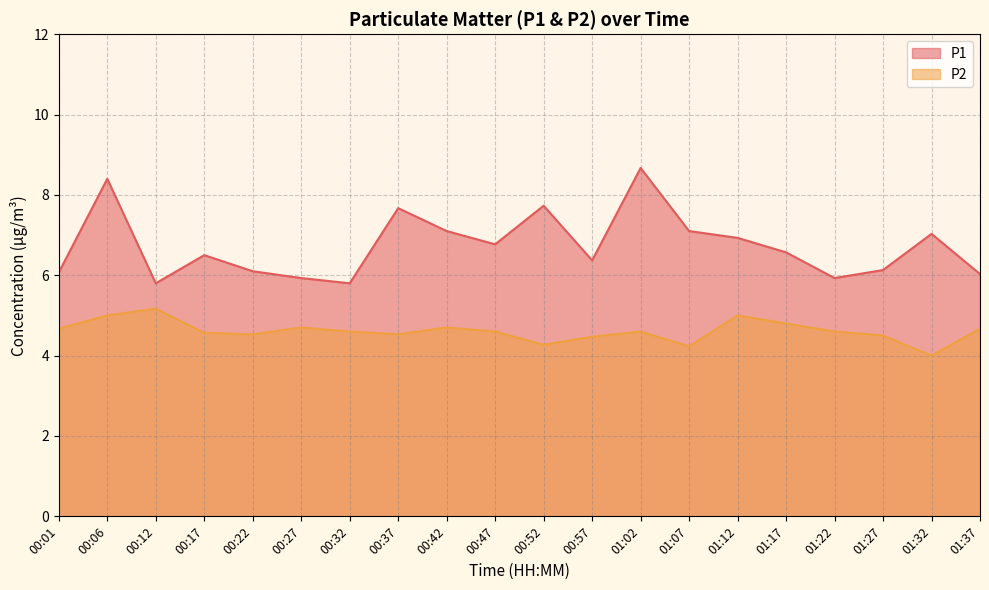

How many lines are shown in the chart?

2